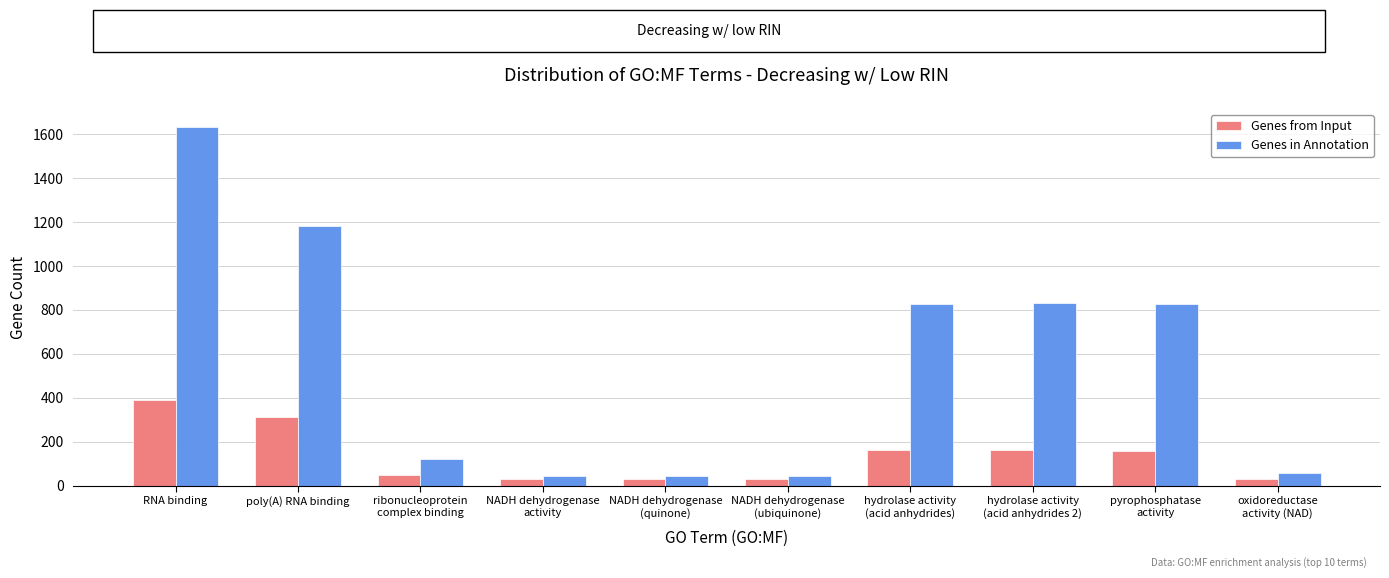

How many bars are there in total?

20